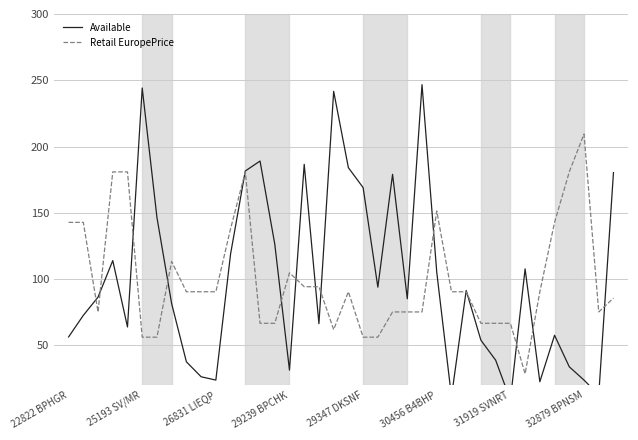

After their last crossing, which series has the higher values: Available or Retail EuropePrice?

Available